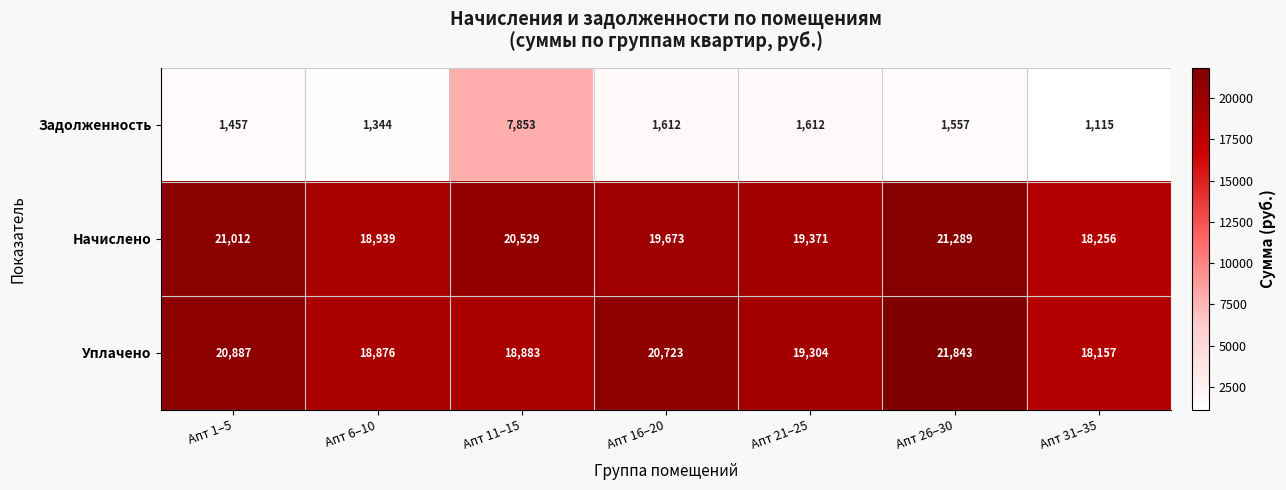

At how many categories does at least one series exceed 11585?

7